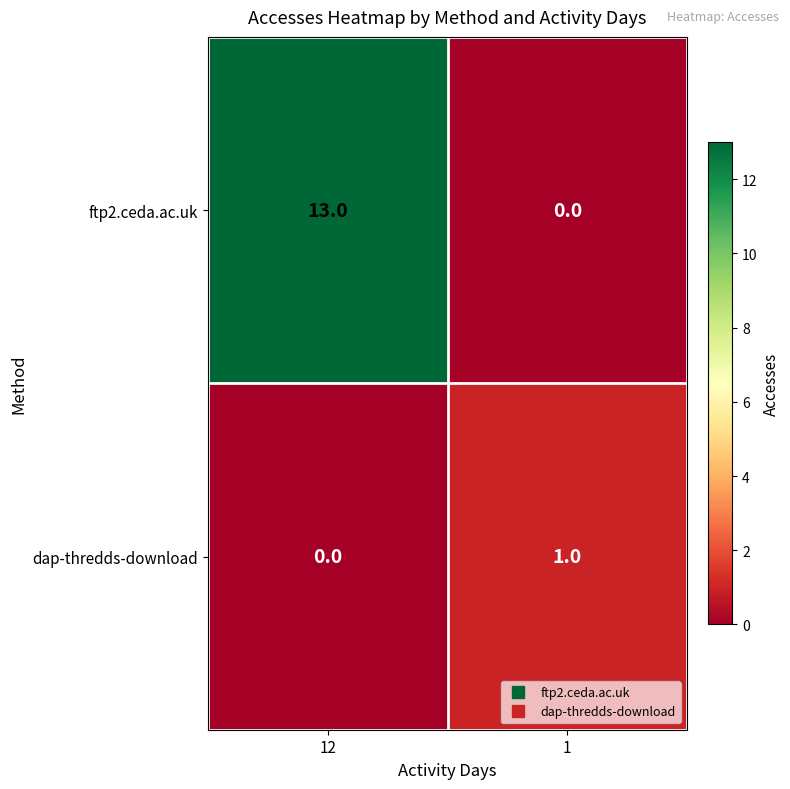

Reading left to right, list all the values displayed in this chart.

ftp2.ceda.ac.uk: 12=13	1=0
dap-thredds-download: 12=0	1=1